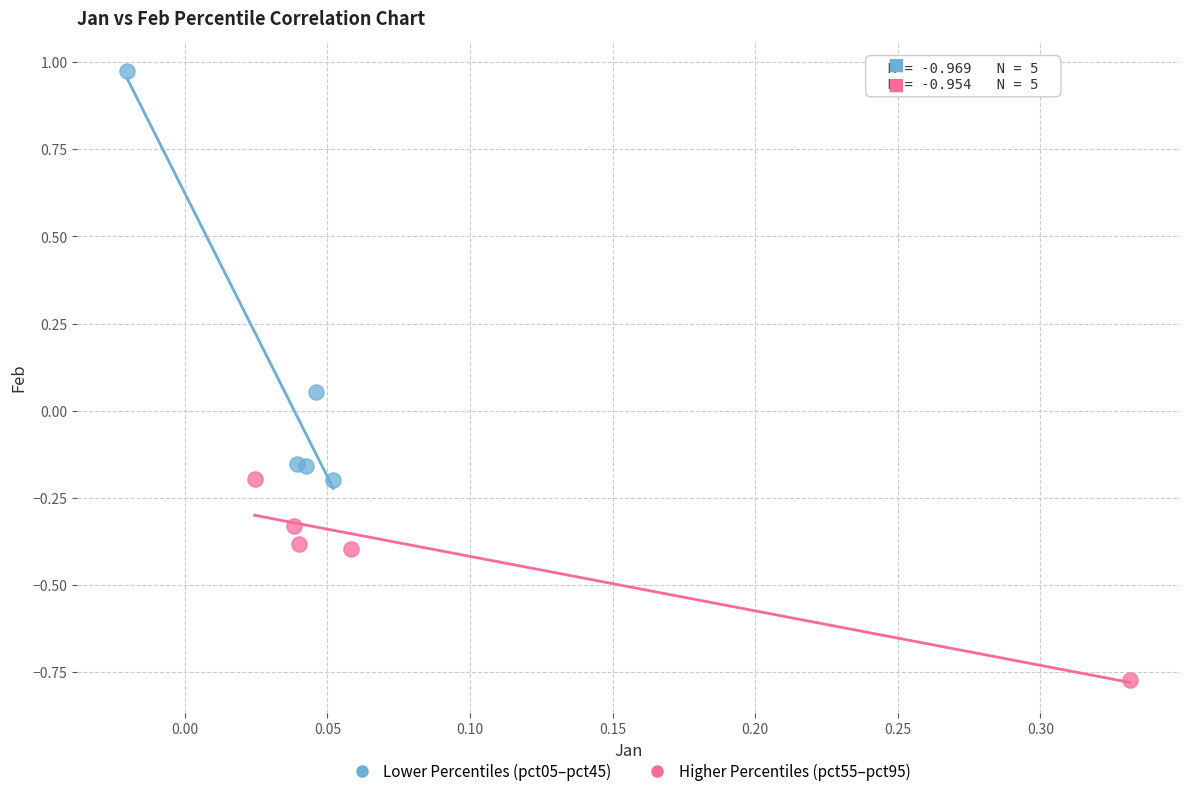

Which series reaches the maximum Y coordinate?

Lower Percentiles (pct05–pct45)